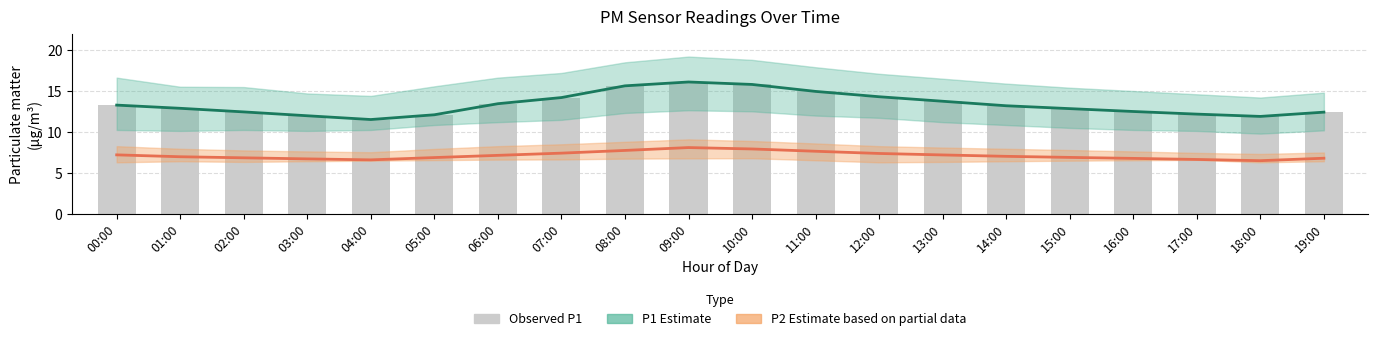

At which label is Observed P1 closest to 13?

01:00